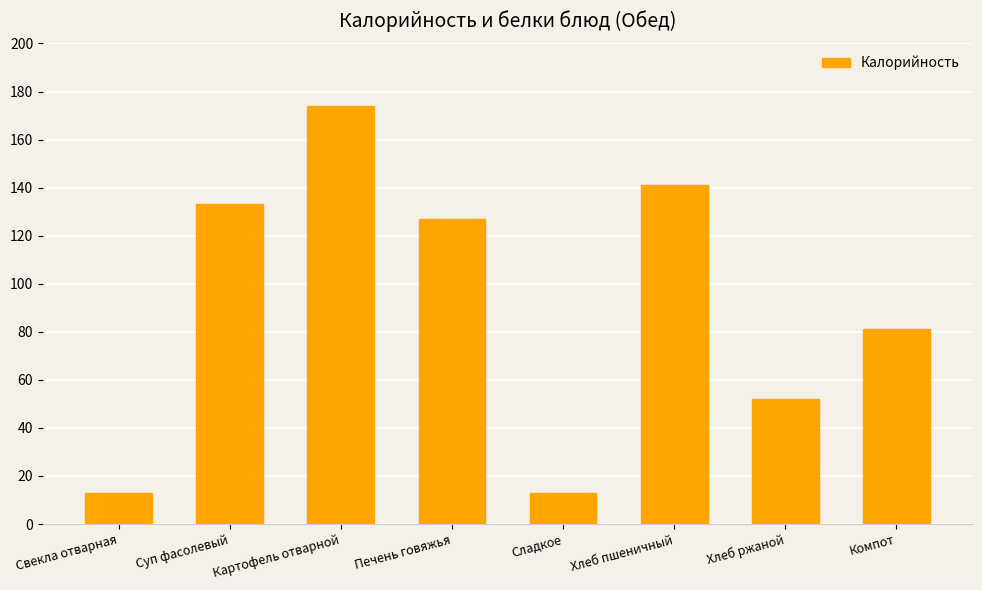

What is the value of the 6th bar from the left?

141